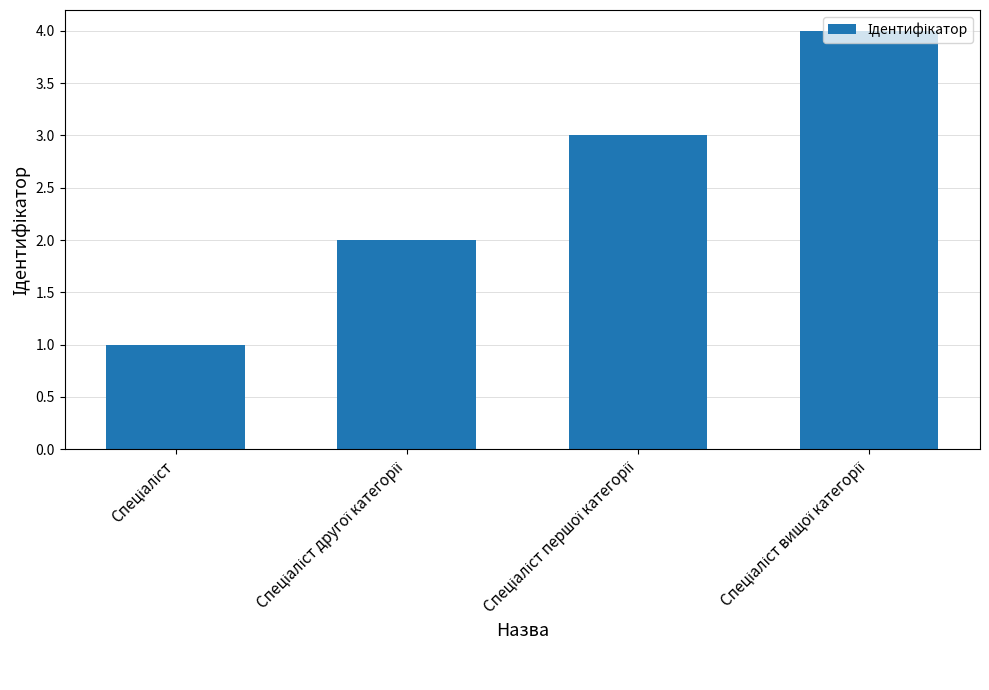

What is the sum of all values?

10